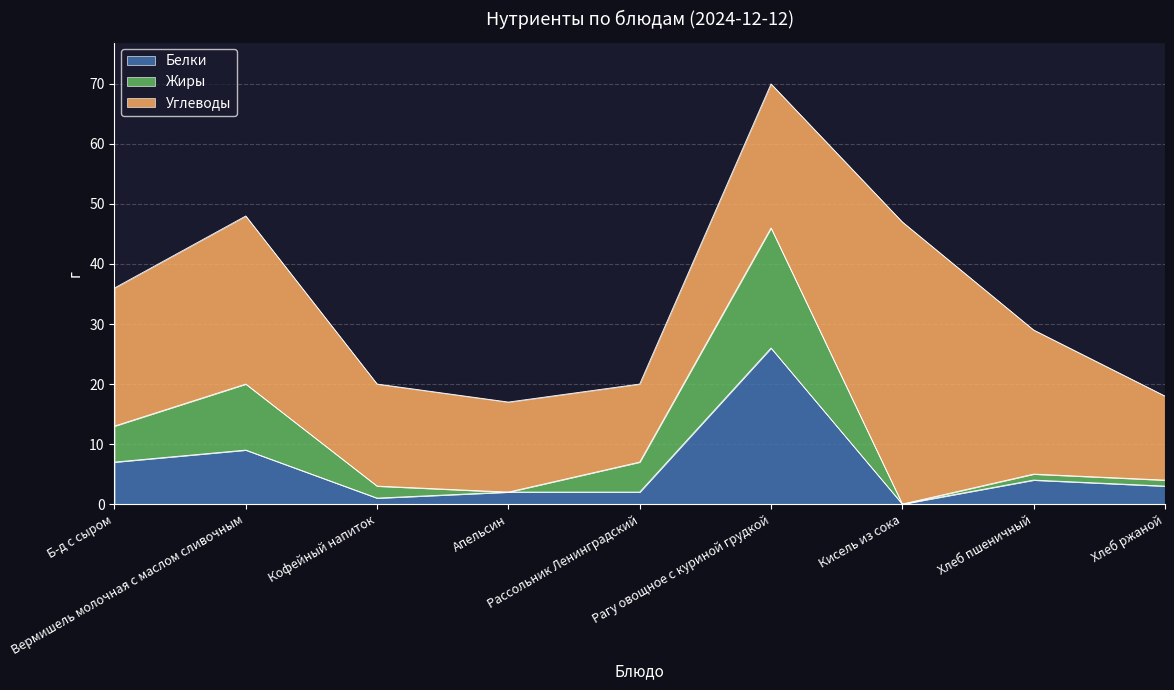

True or false: Жиры and Белки intersect in this chart.

False